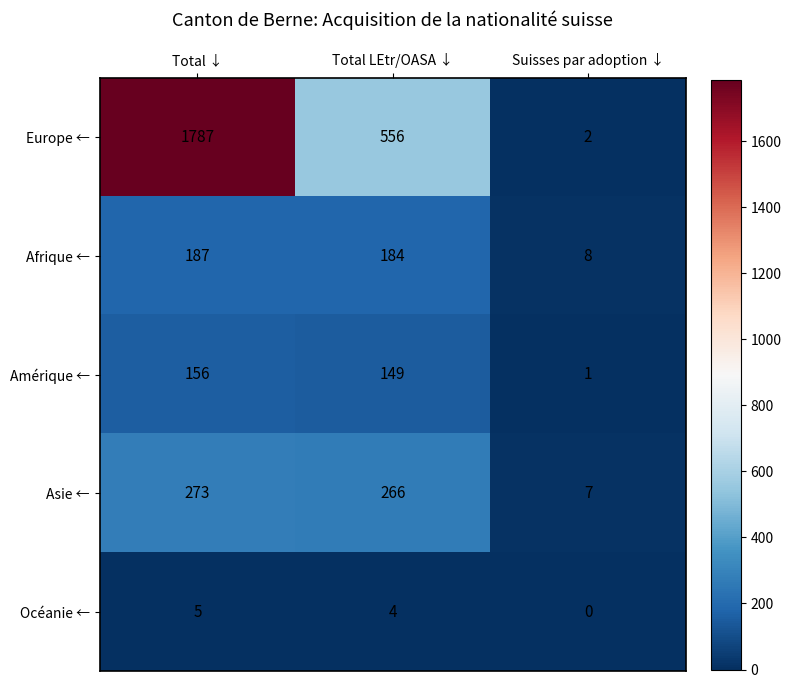

What is the difference between the maximum and minimum values in the Asie ← series?

266